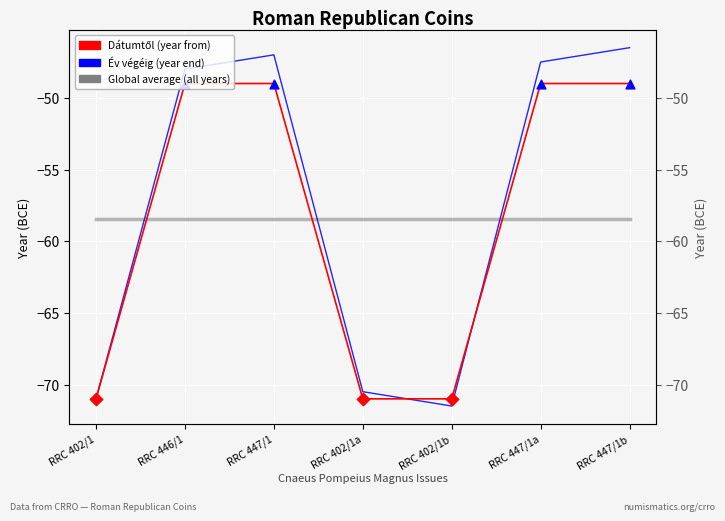

Which series has the largest total across all categories?

Év végéig (year end)